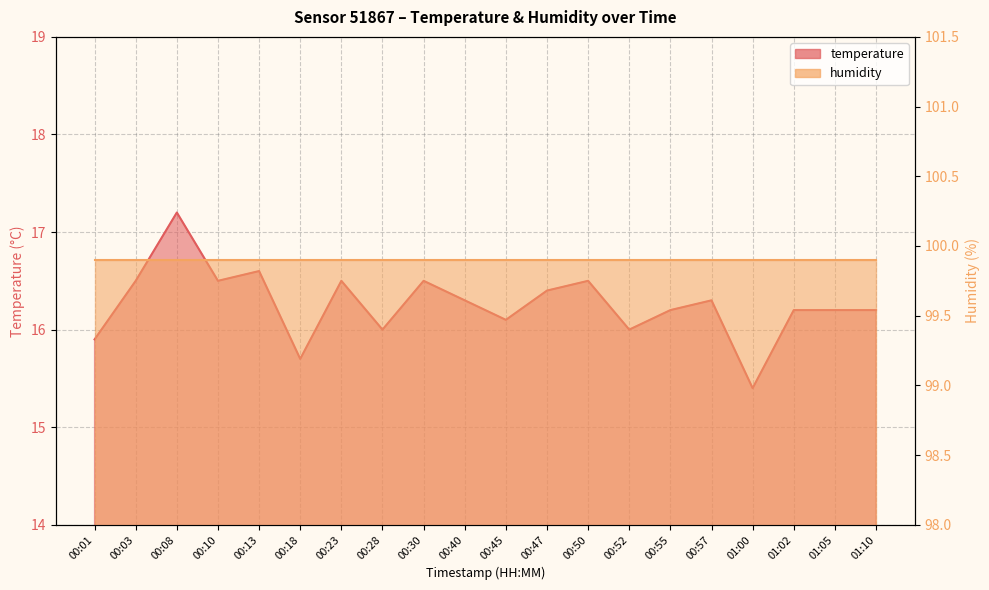

Is it true that the value at 01:10 is 7.9?

False